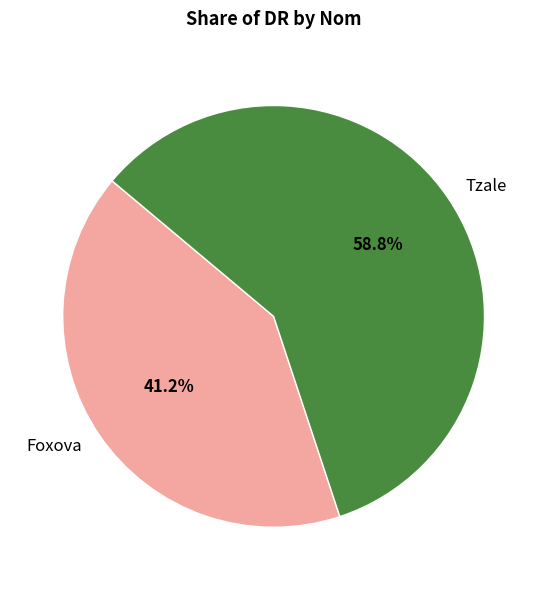

Which category has the smallest portion of the pie?

Foxova